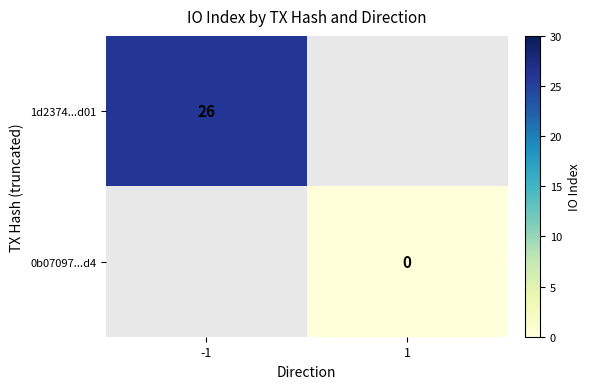

Which has a higher value, 1 or -1?

-1